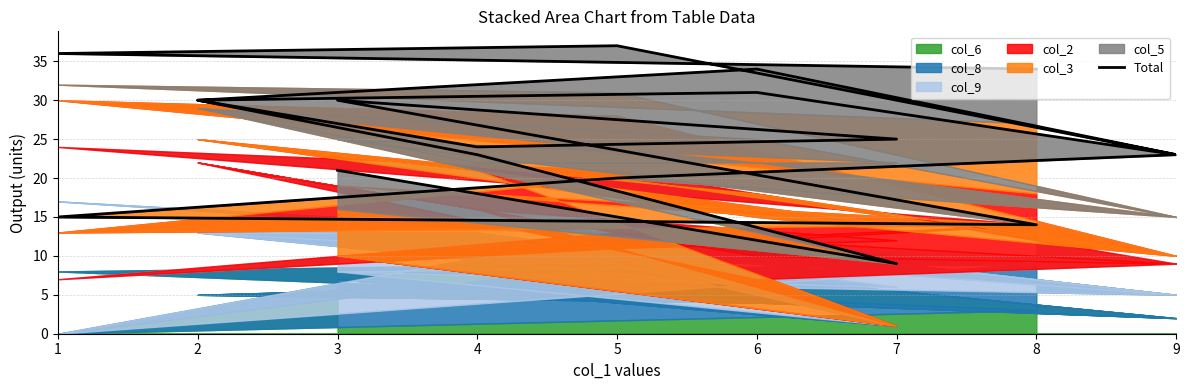

What is the minimum value shown in the chart?

9